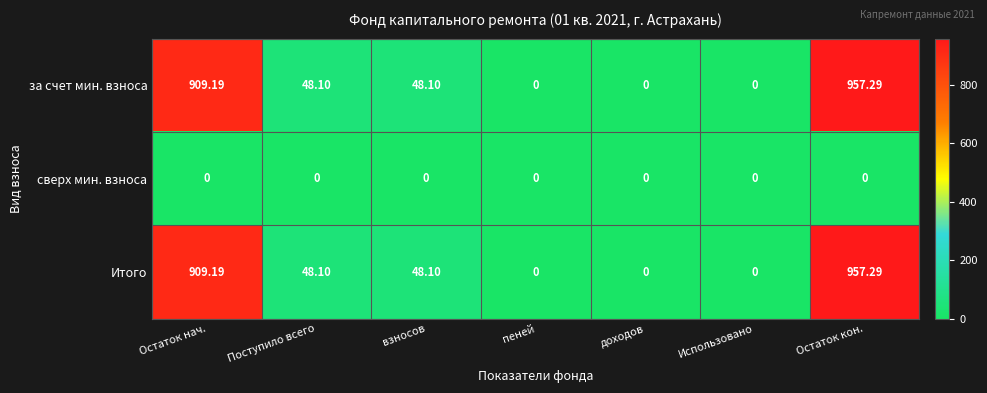

At which label does за счет мин. взноса first exceed 48?

Остаток нач.